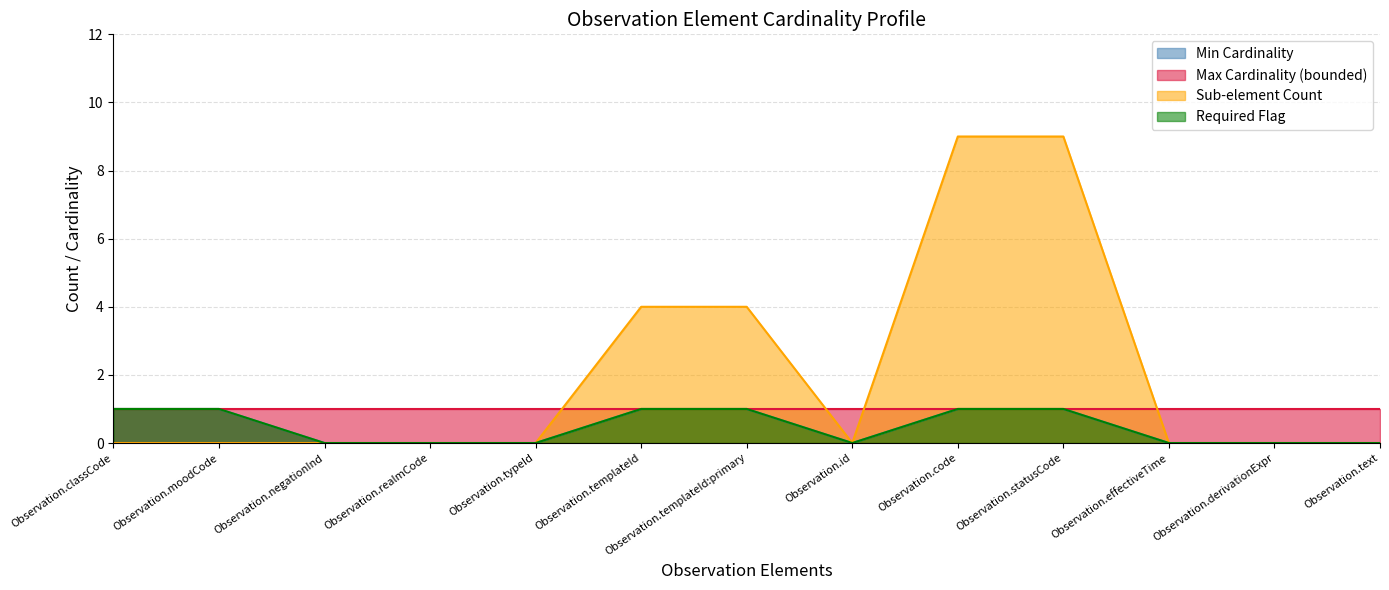

Which has a higher value, Observation.id or Observation.classCode?

Observation.classCode